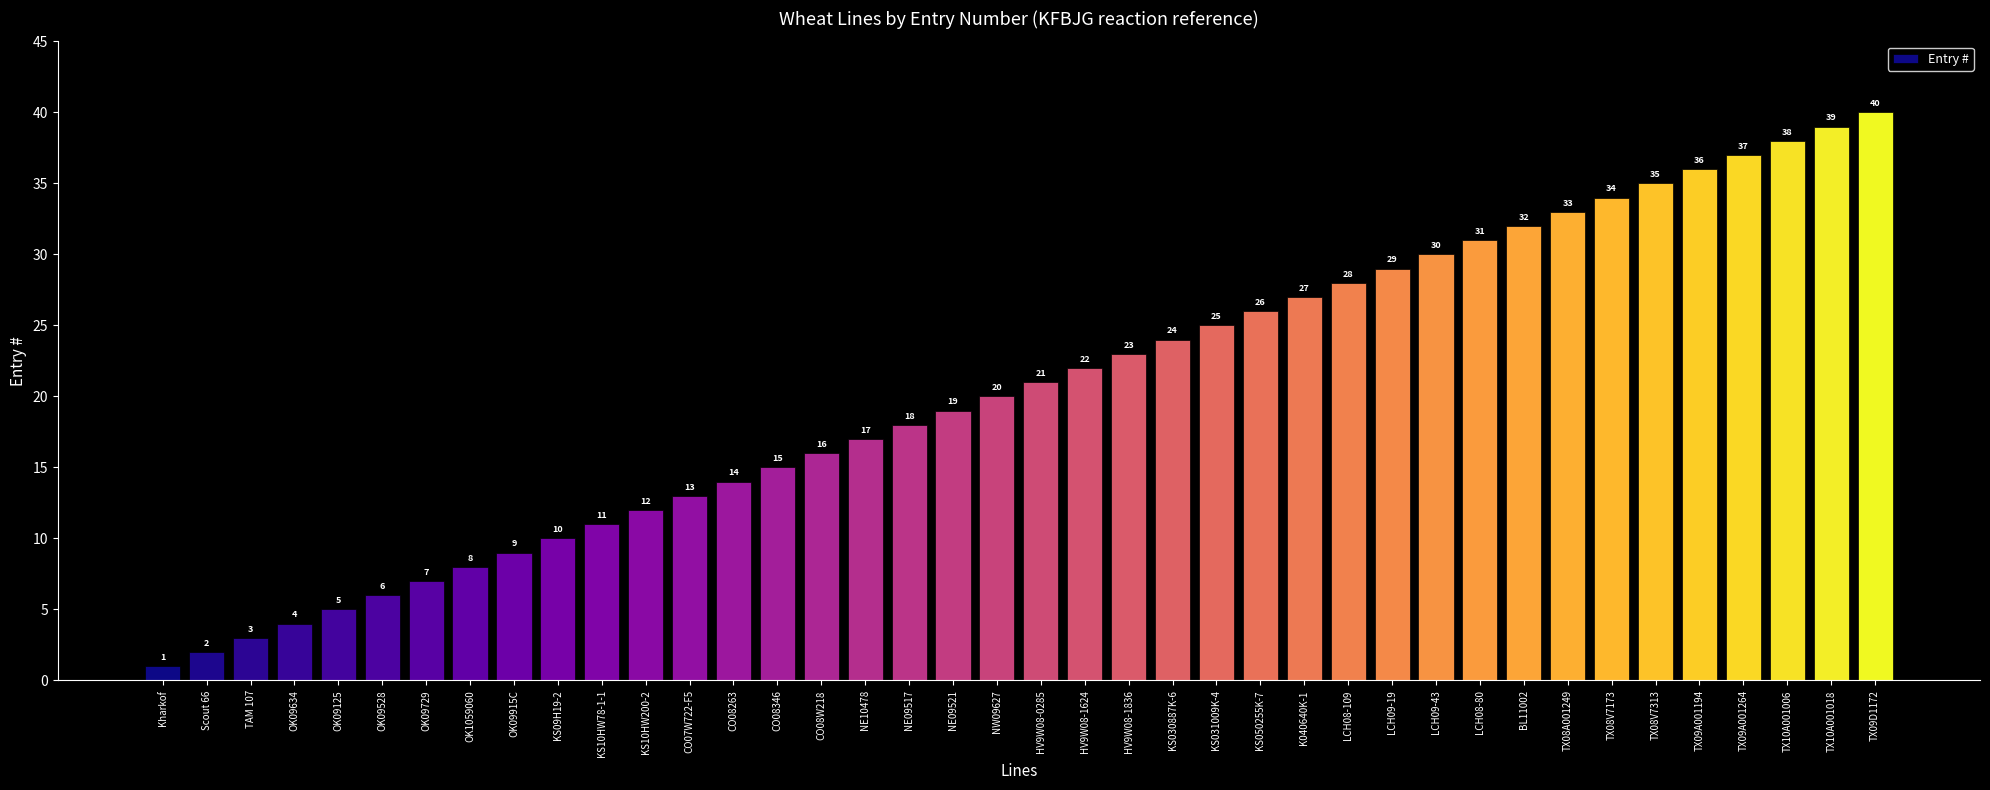

What value does the data have at LCH08-80, to the nearest 10?

30